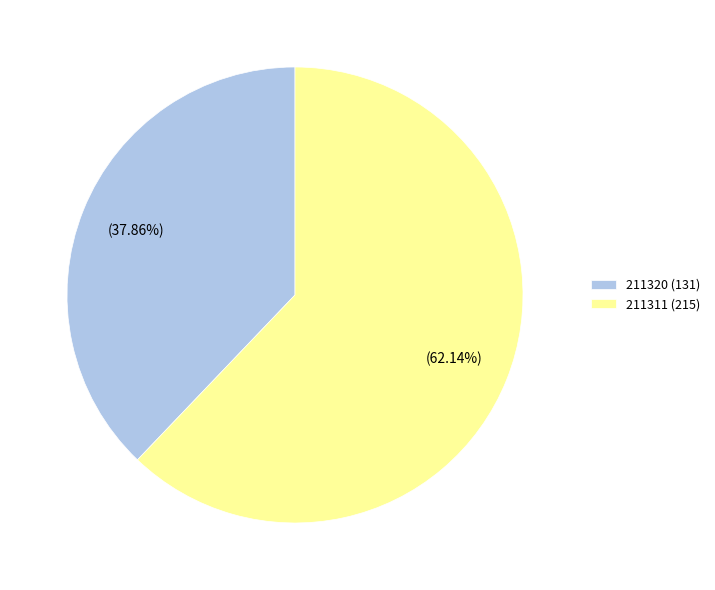

To the nearest percent, what is the combined percentage of 211311 and 211320?

100%